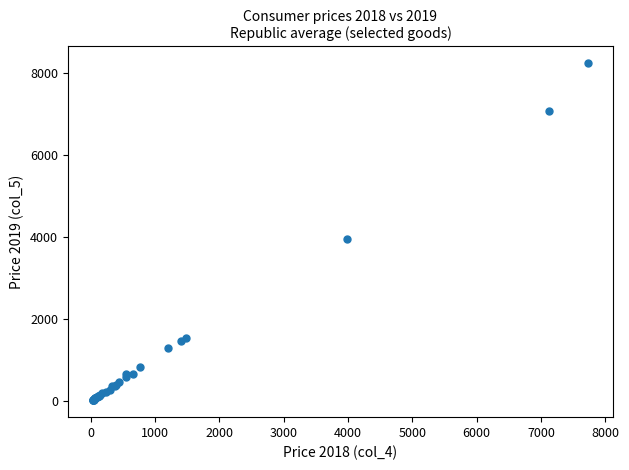

What Y value in the scatter plot is closest to 4131?

3961.7